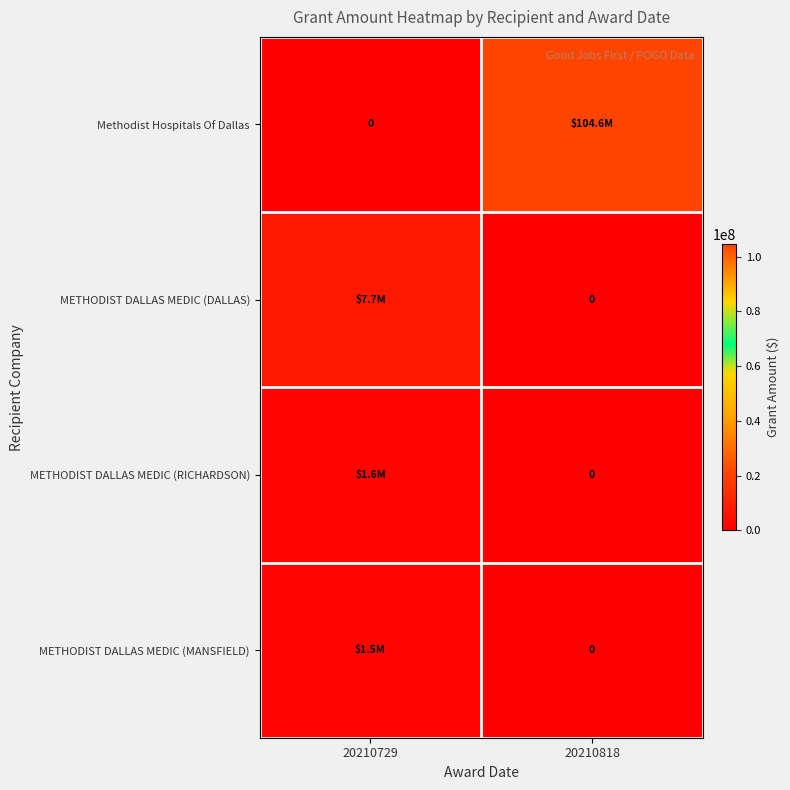

At which category is the sum across all series the highest?

20210818